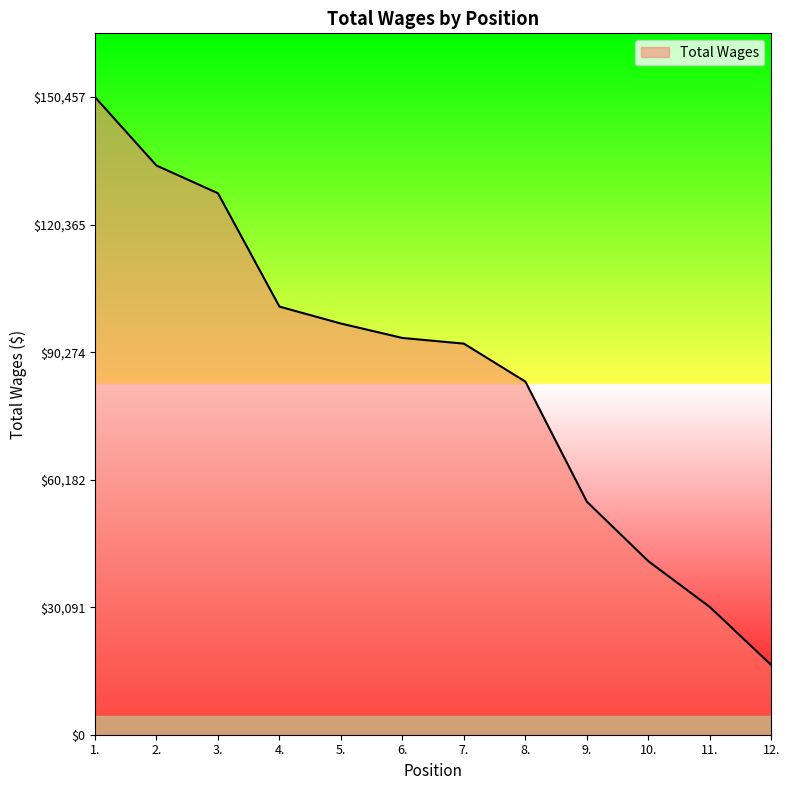

At which label is the value closest to 83446?

8.